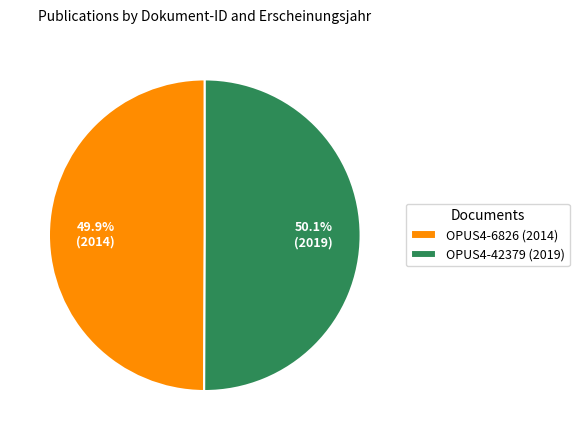

True or false: OPUS4-6826 accounts for 50% of the total.

True